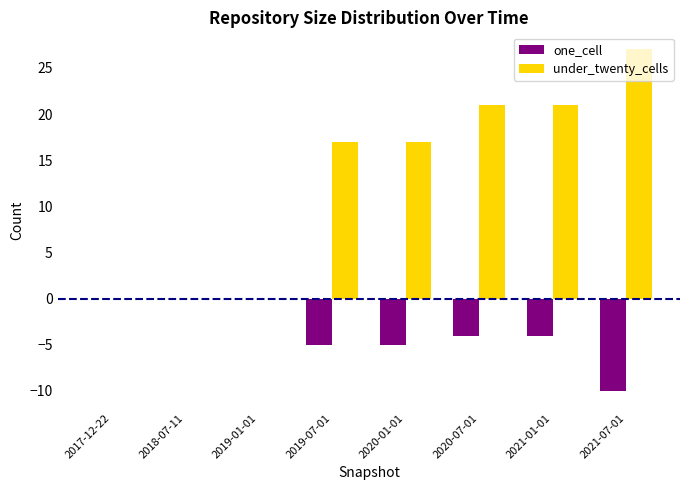

Which series has the widest spread of values?

under_twenty_cells